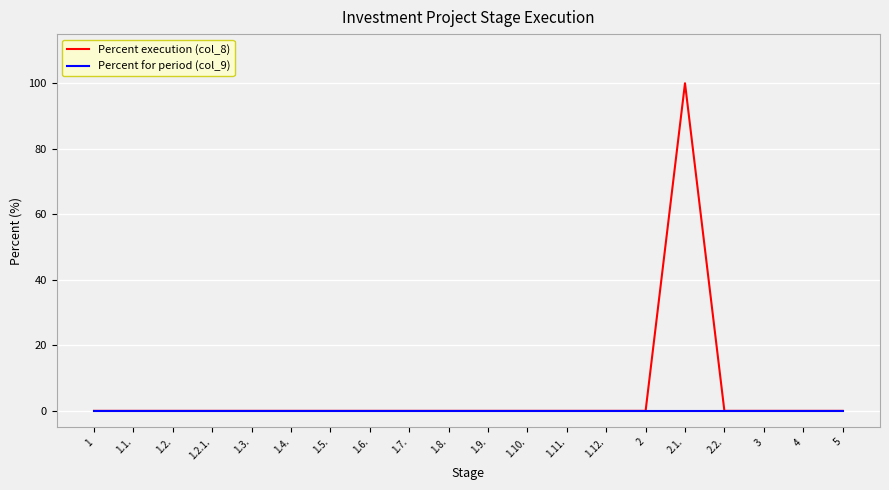

What is the average value of the Percent execution (col_8) series?

5